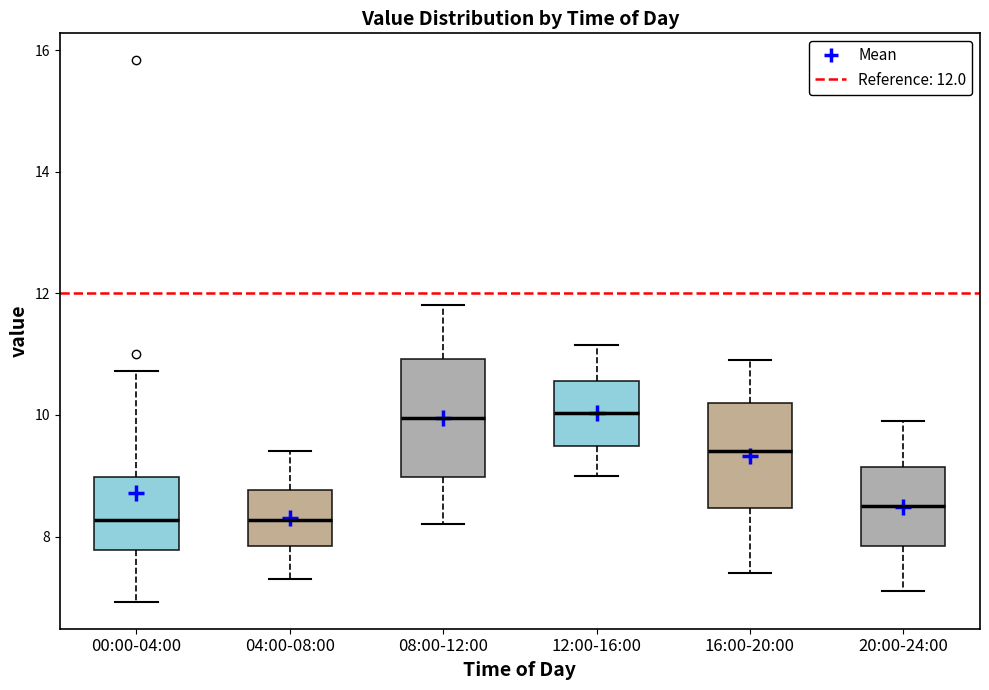

Comparing the boxes themselves (not the whiskers), which one is the tallest?

08:00-12:00